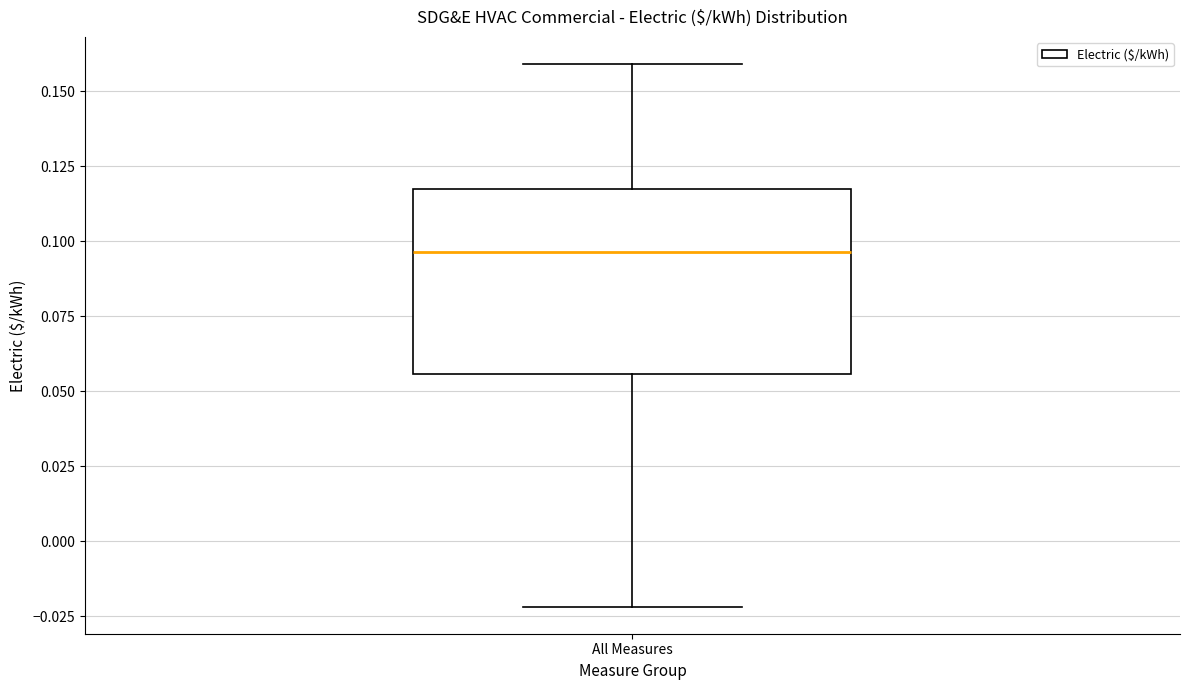

Where is the lower edge of the box for All Measures on the y-axis? The values are not printed on the chart, so give them approximately, as read against the axis.

0.055